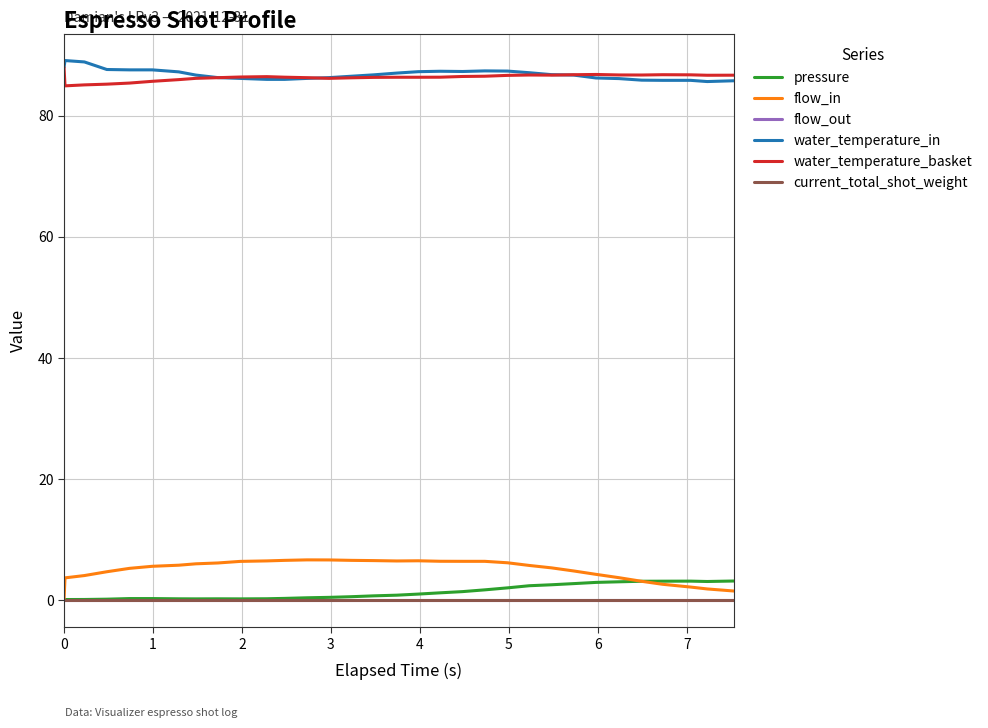

What is the difference between the second highest and minimum values in the pressure series?

3.2